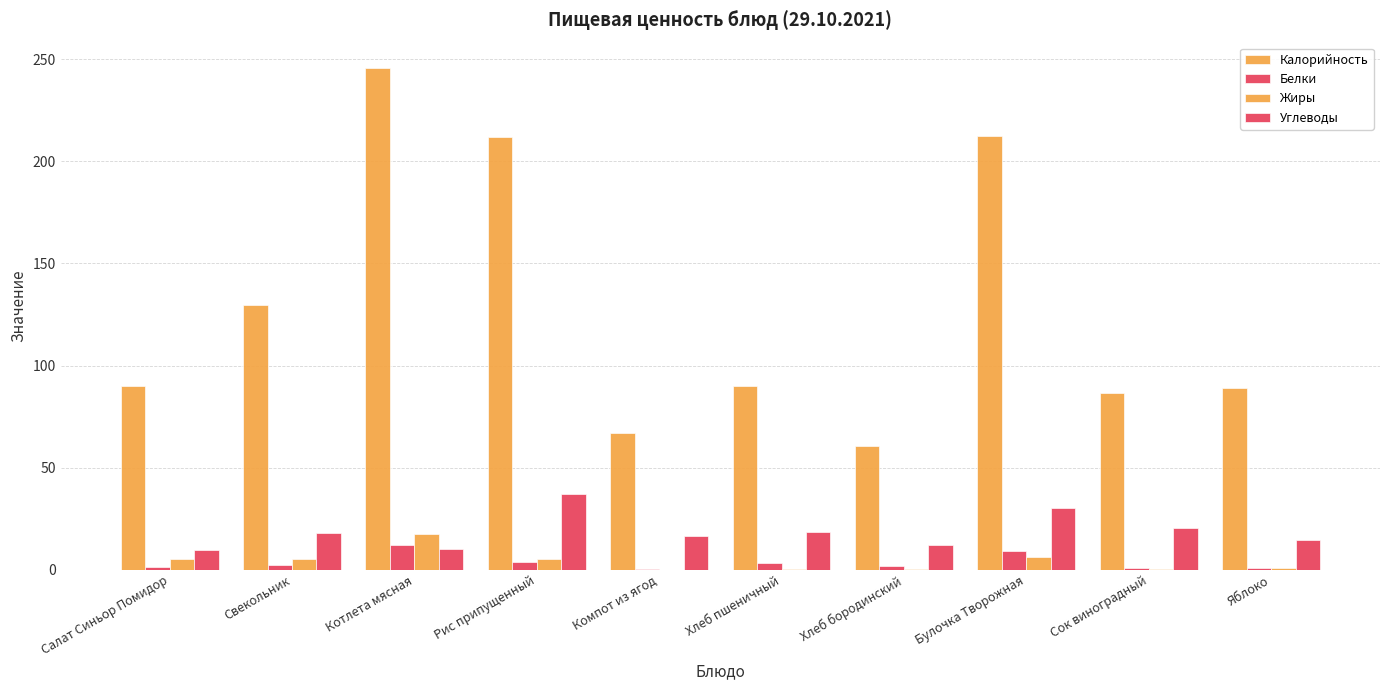

How many groups of bars are there?

10